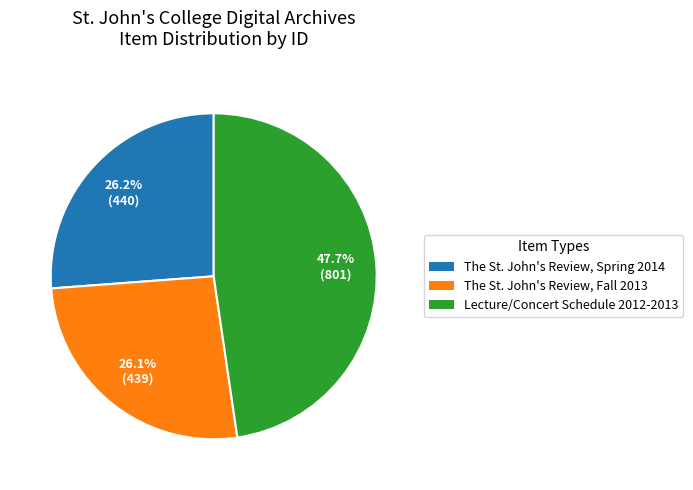

To the nearest percent, what is the difference between the largest and smallest slice percentages?

22%